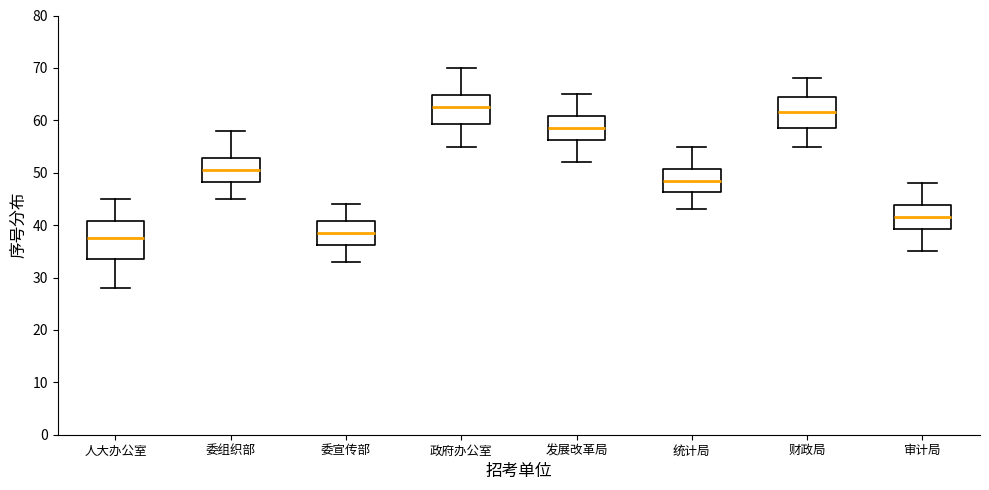

Reading left to right, read every box against the y-axis: the position of its median line, the range the box covers, and the ends of its whiskers. The values are not printed on the chart, so give them approximately, as read against the axis.

人大办公室: median 38, box 34 to 41, whiskers 28 to 45
委组织部: median 51, box 48 to 53, whiskers 45 to 58
委宣传部: median 39, box 36 to 41, whiskers 33 to 44
政府办公室: median 63, box 59 to 65, whiskers 55 to 70
发展改革局: median 59, box 56 to 61, whiskers 52 to 65
统计局: median 49, box 46 to 51, whiskers 43 to 55
财政局: median 62, box 59 to 65, whiskers 55 to 68
审计局: median 42, box 39 to 44, whiskers 35 to 48